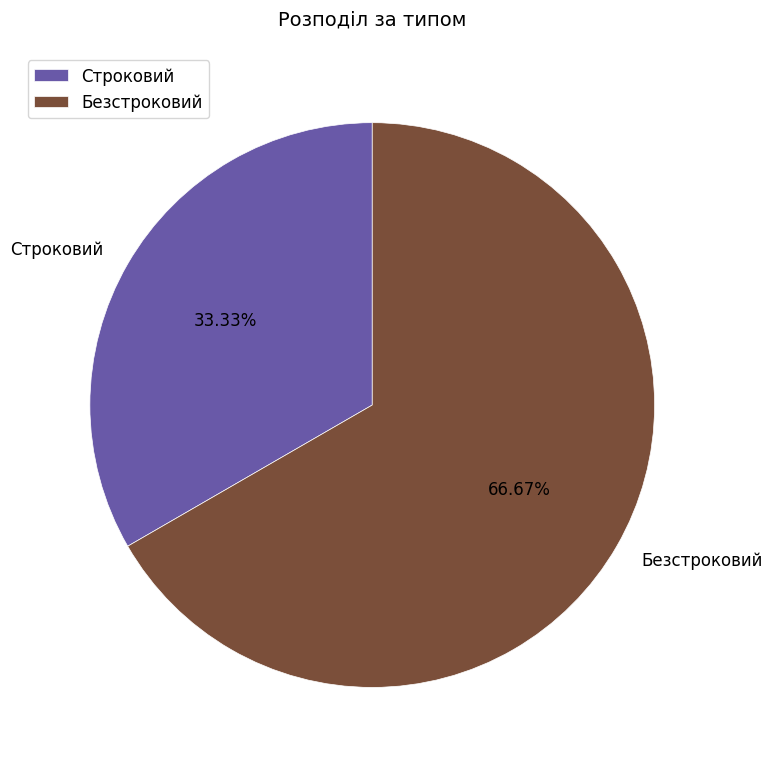

Is it true that Безстроковий is 67% of the pie?

True